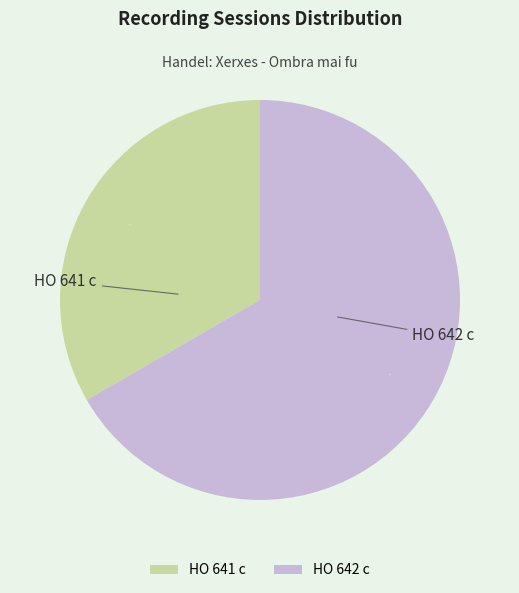

What percentage is the HO 642 c slice, to the nearest percent?

67%